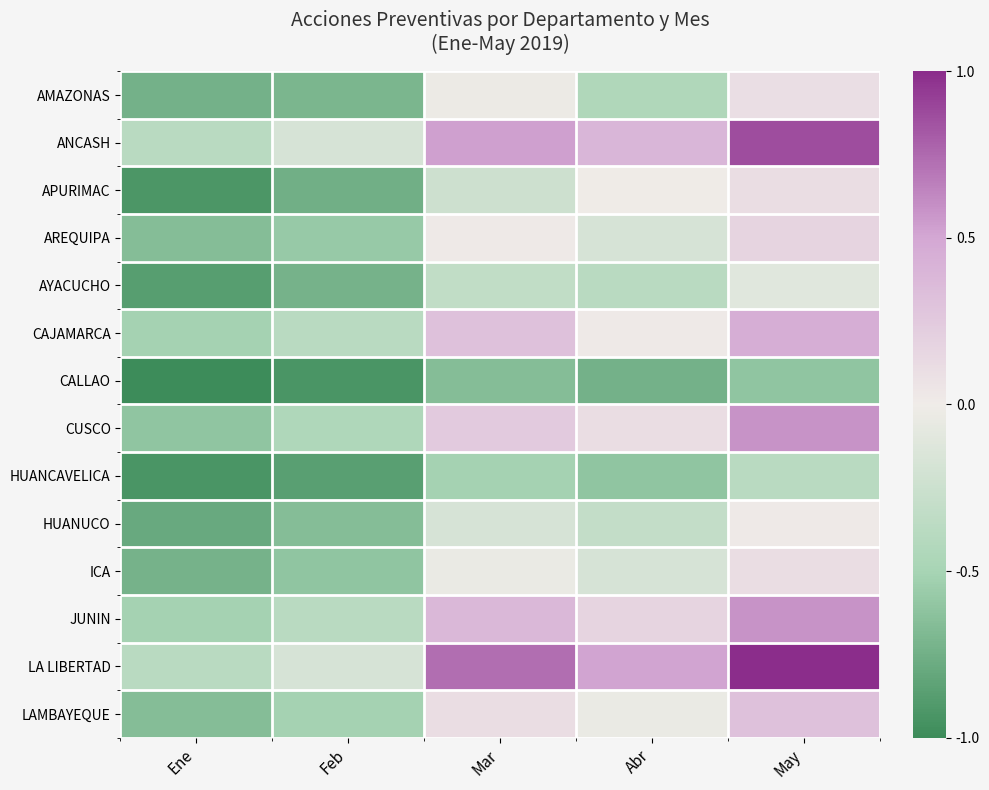

At which category does the chart reach its minimum across all series?

Ene